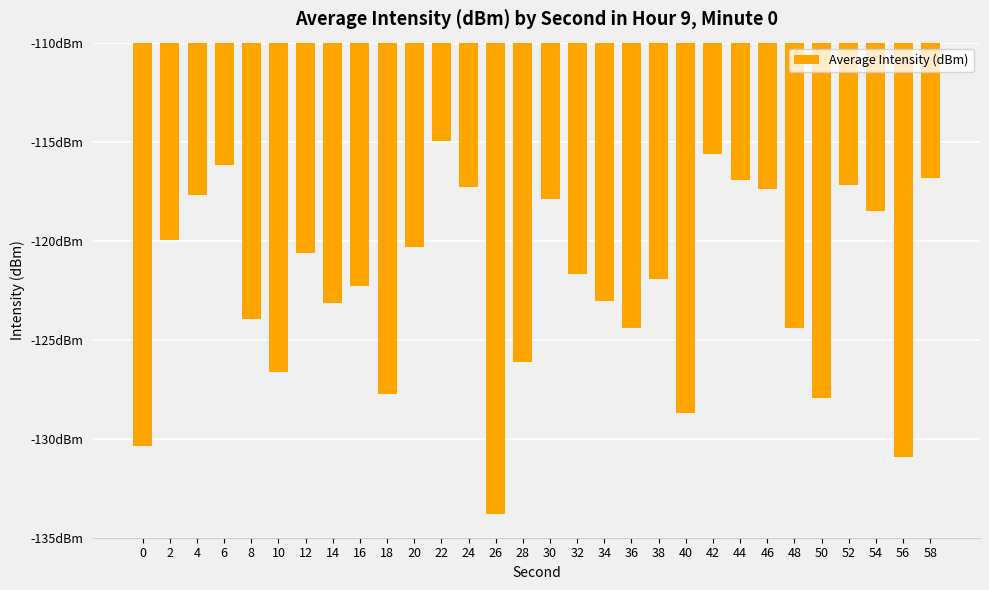

What is the value of the 16th bar from the left?

-117.9